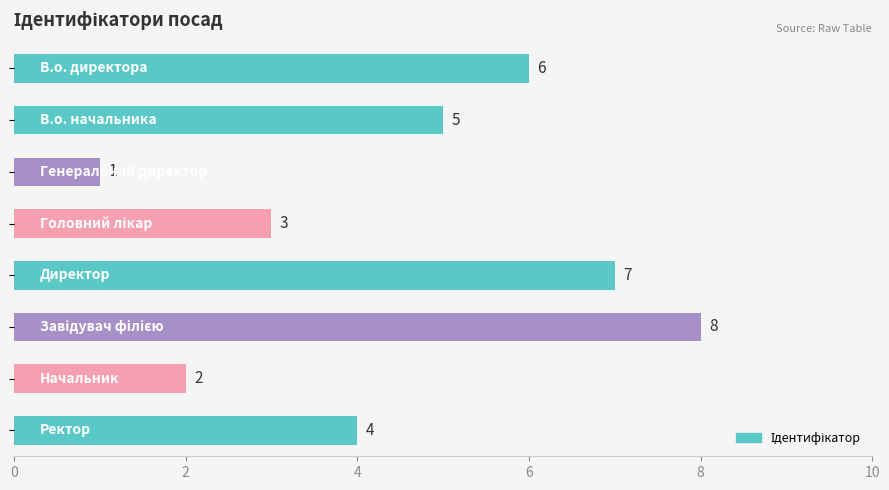

What is the value of the 4th bar from the top?

3